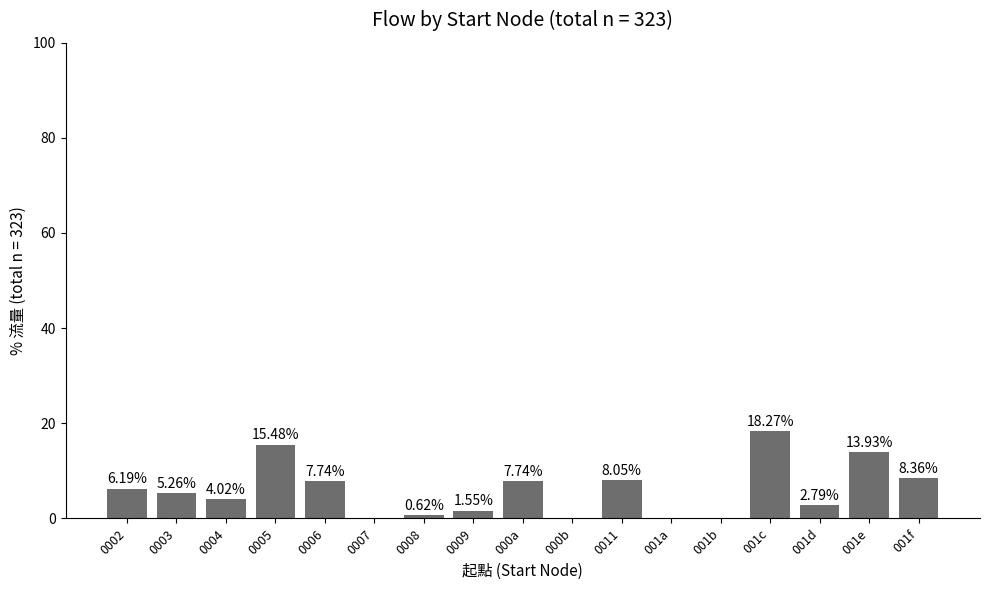

What is the sum of the values at 000b and 001f?

8.4